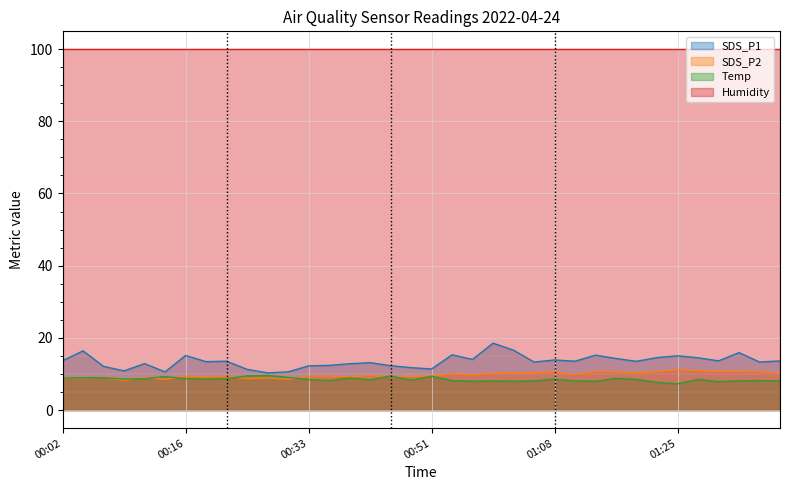

List the series in order of their peak value, lowest first.

Temp, SDS_P2, SDS_P1, Humidity